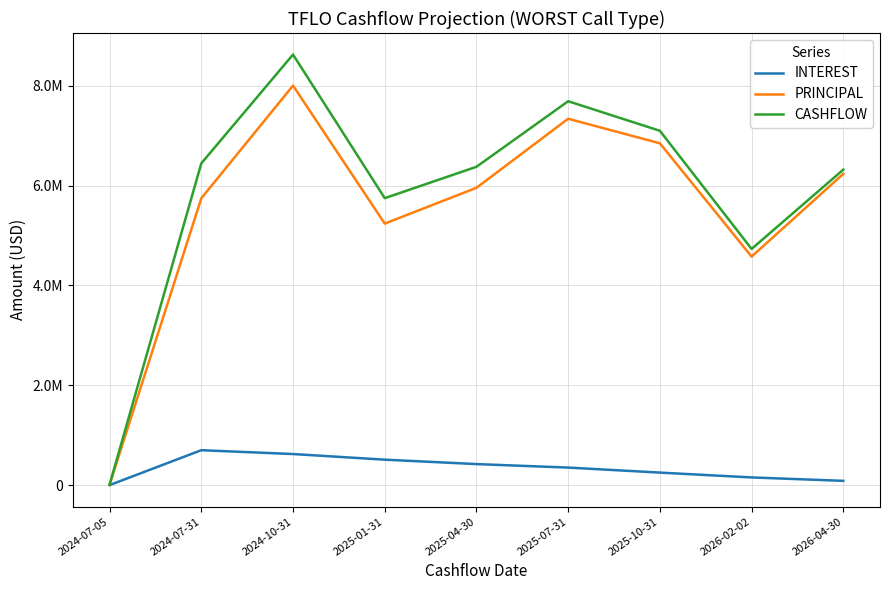

At which label does PRINCIPAL first exceed 5957045?

2024-10-31